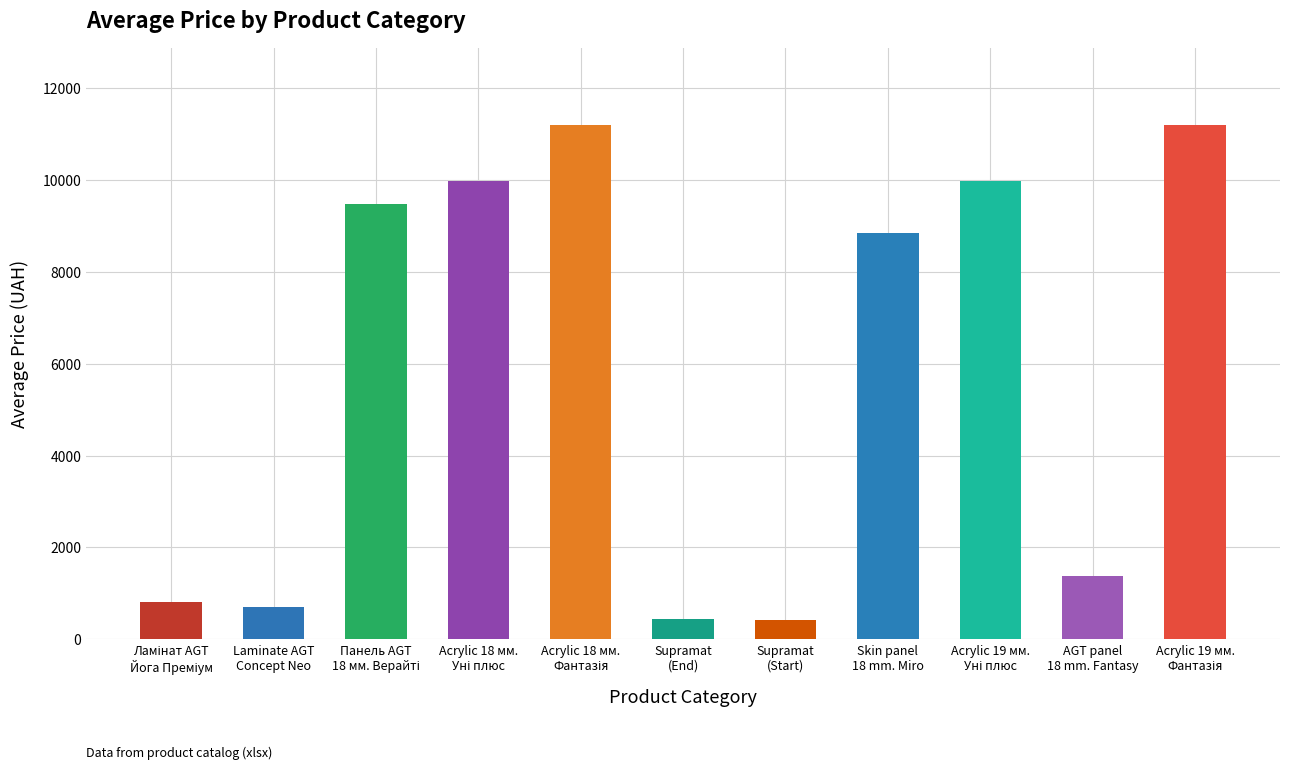

How many distinct data groups are displayed?

1